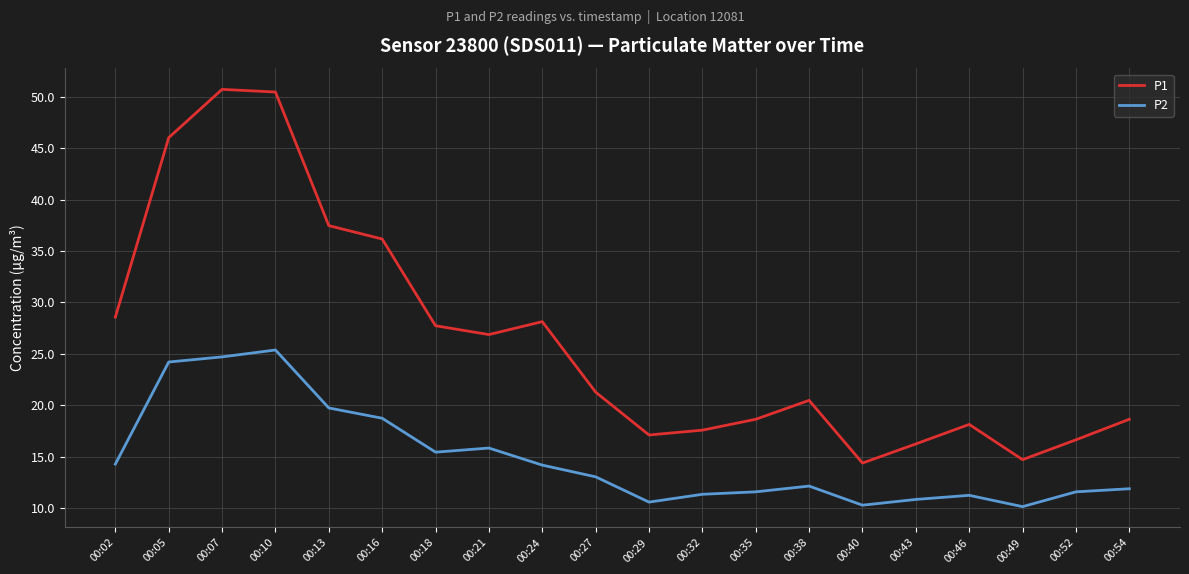

Which series has the largest range (max minus min)?

P1